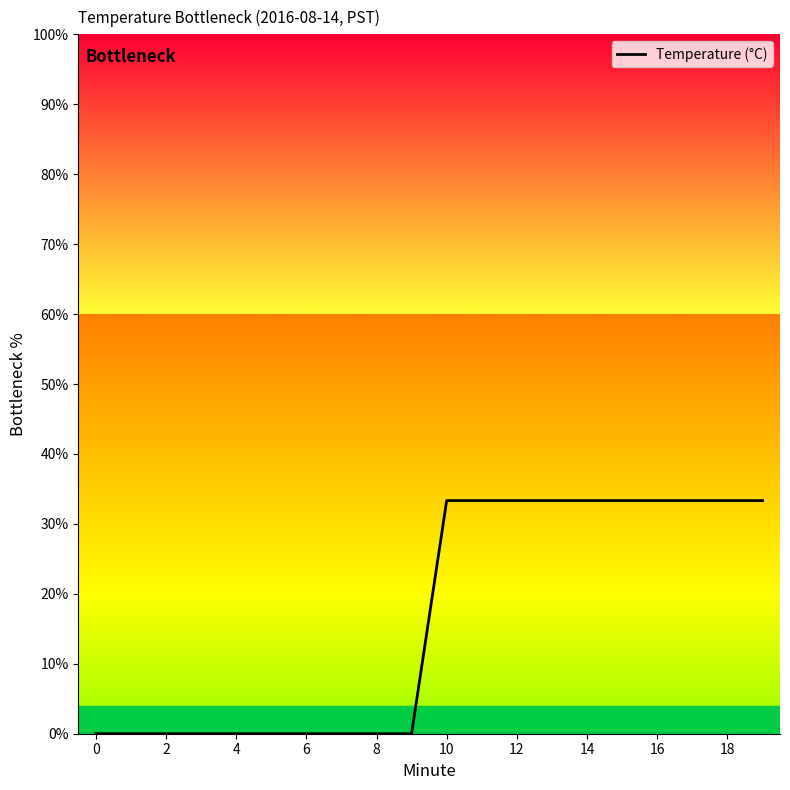

Count the number of categories in the chart.

20